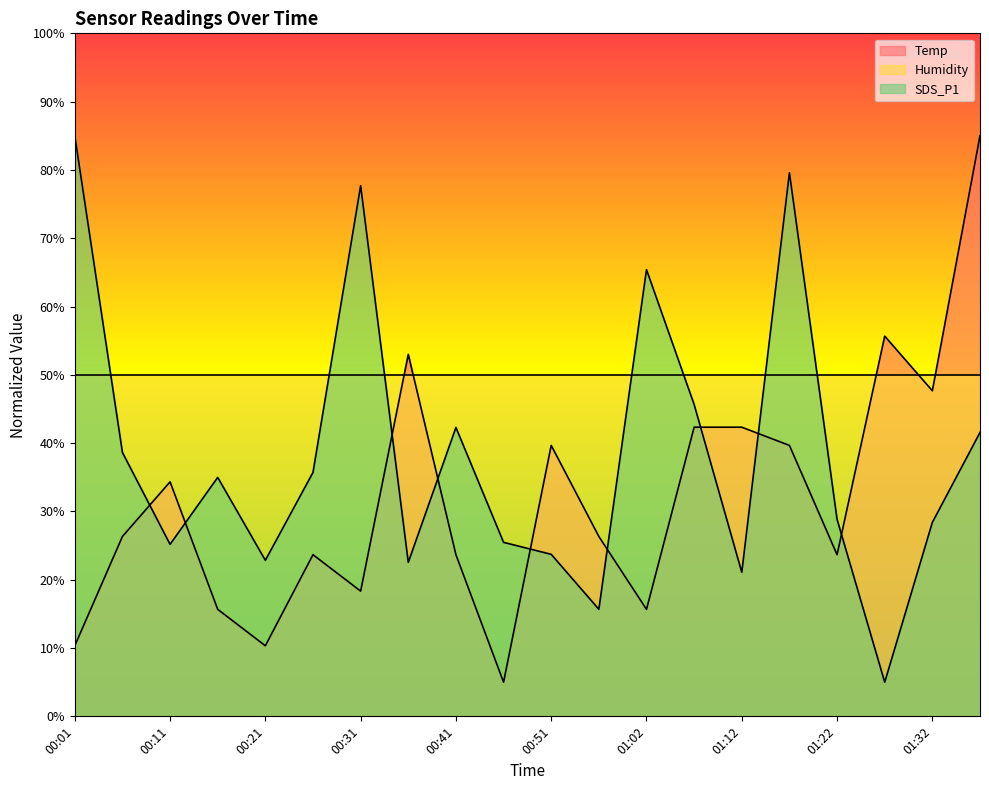

What are all the series names shown in the legend?

Temp, Humidity, SDS_P1